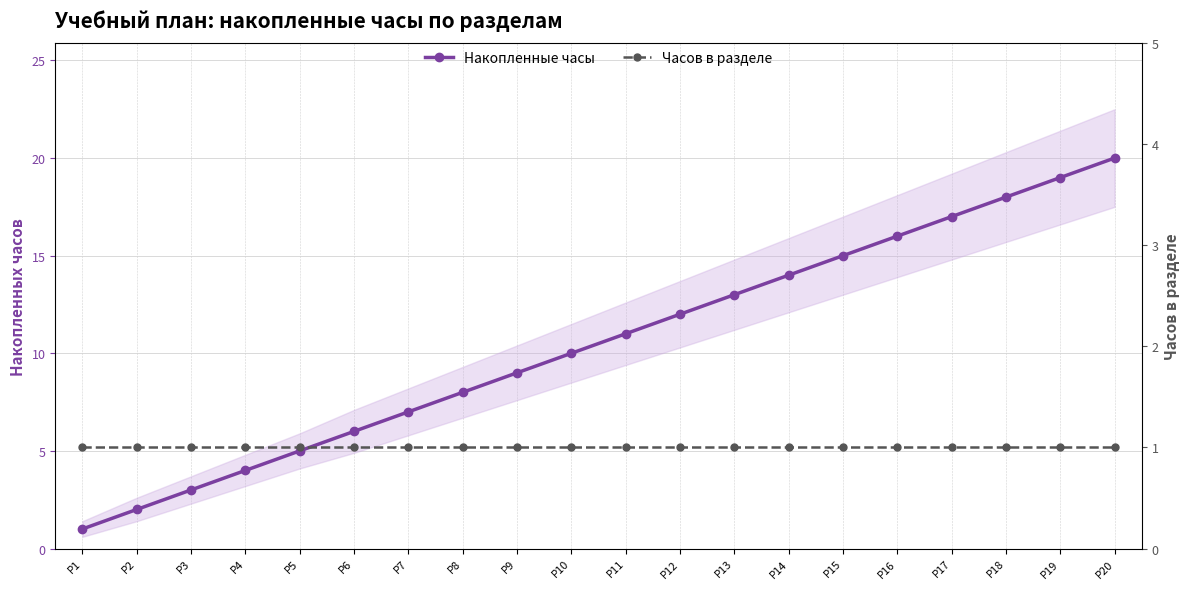

What are all the series names shown in the legend?

Накопленные часы, Часов в разделе